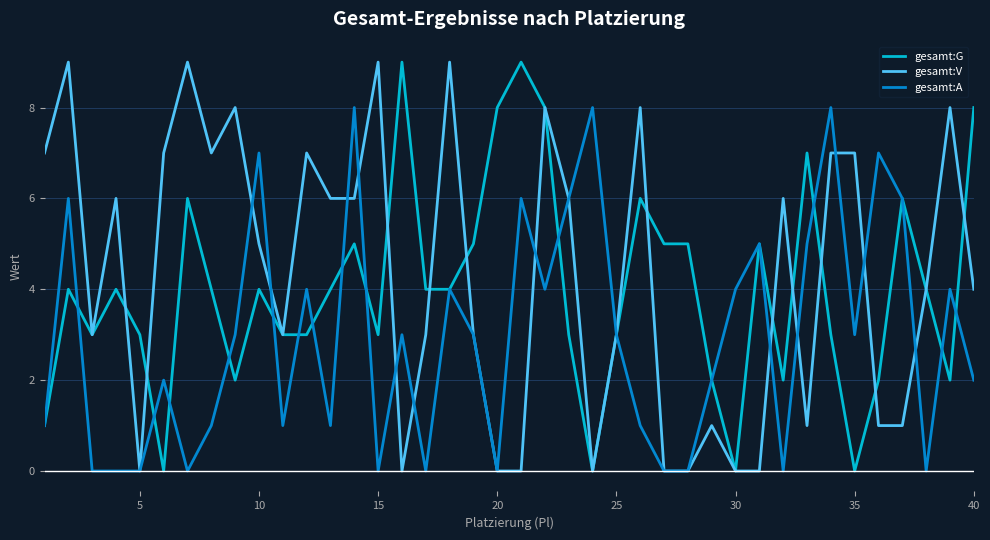

How many lines are shown in the chart?

3